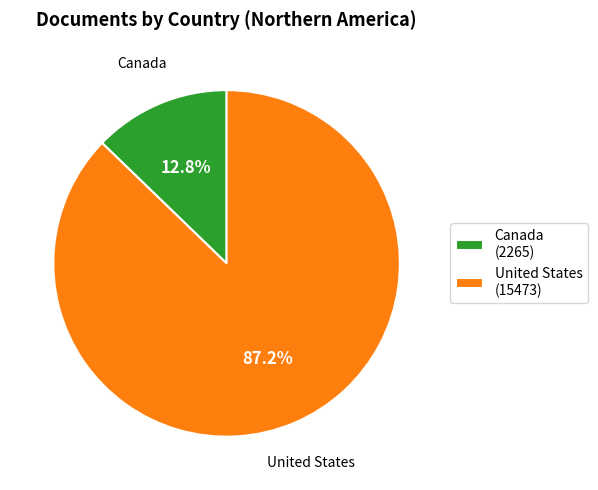

True or false: United States accounts for 87% of the total.

True